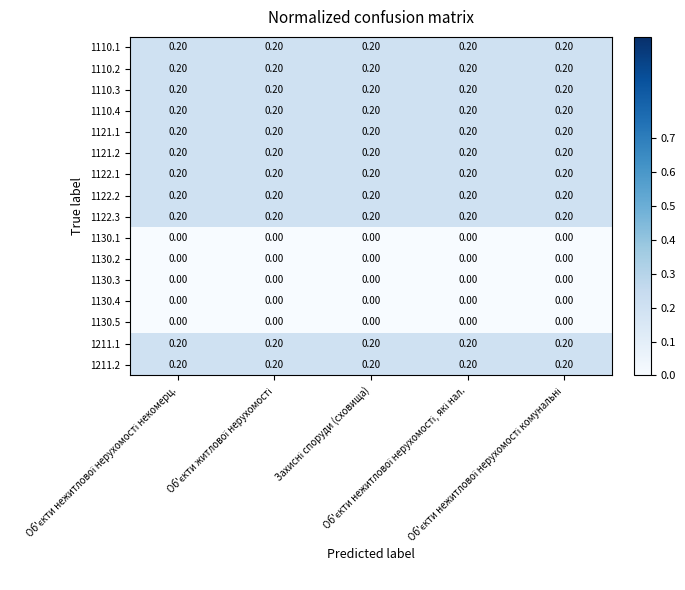

How many distinct data groups are displayed?

16